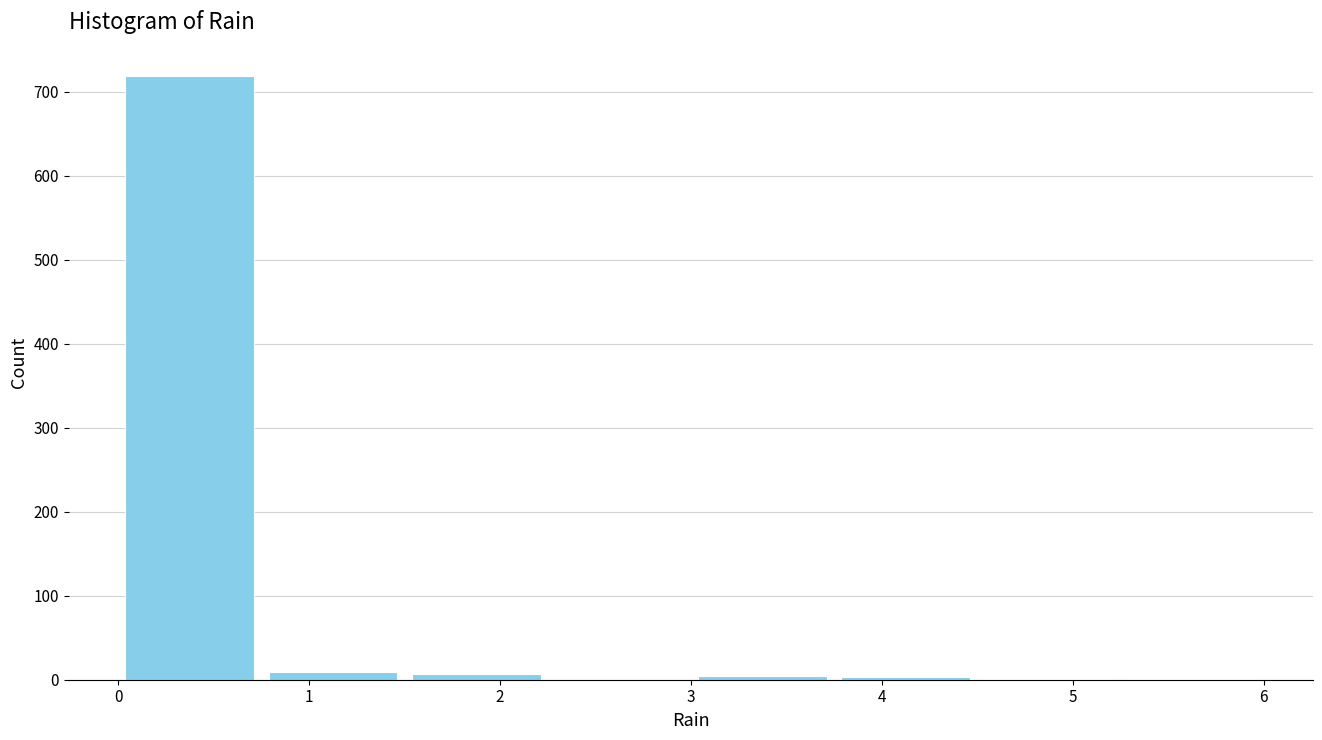

Reading left to right, transcribe this chart: for each bar, give the range it covers on the x-axis and its height. Neither the bar edges nor the heights are printed on the chart, so give them approximately, as read against the axes.

0.00 to 0.75: 720
0.75 to 1.50: under 10
1.50 to 2.25: under 10
2.25 to 3.00: 0
3.00 to 3.75: under 10
3.75 to 4.50: under 10
4.50 to 5.25: under 10
5.25 to 6.00: under 10